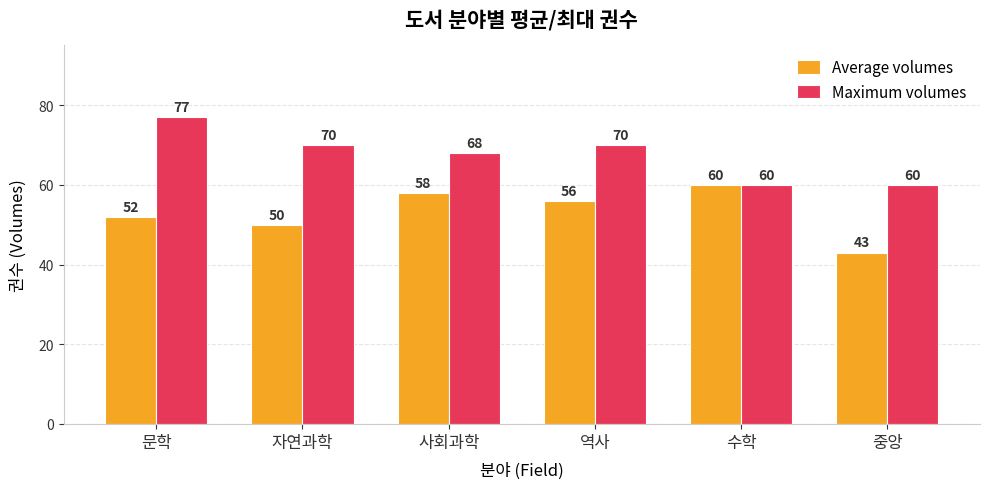

What is the value of the Average volumes bar at the 4th from the left?

56